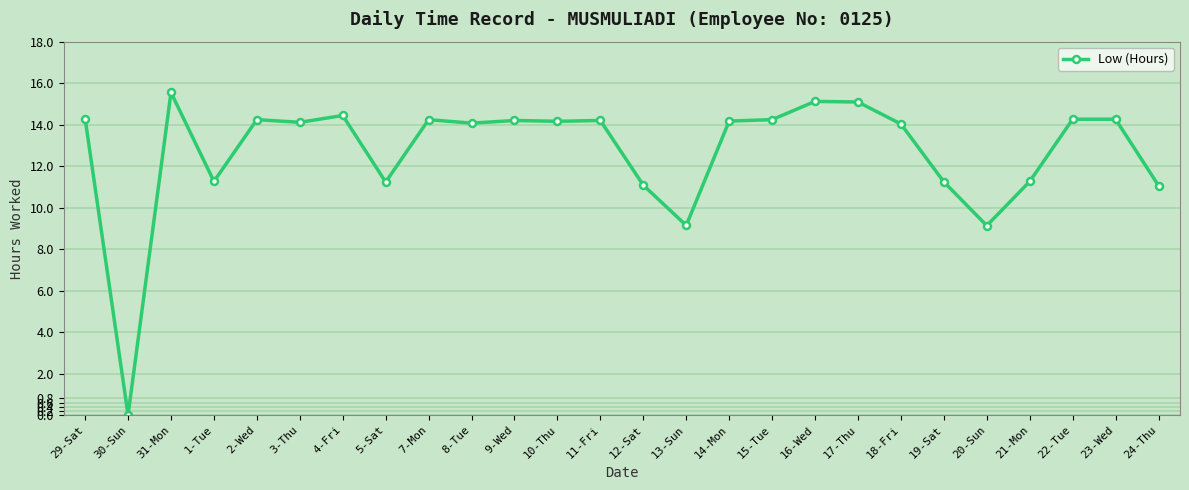

Approximately how many times larger is the value at 13-Sun compared to 12-Sat?

0.8